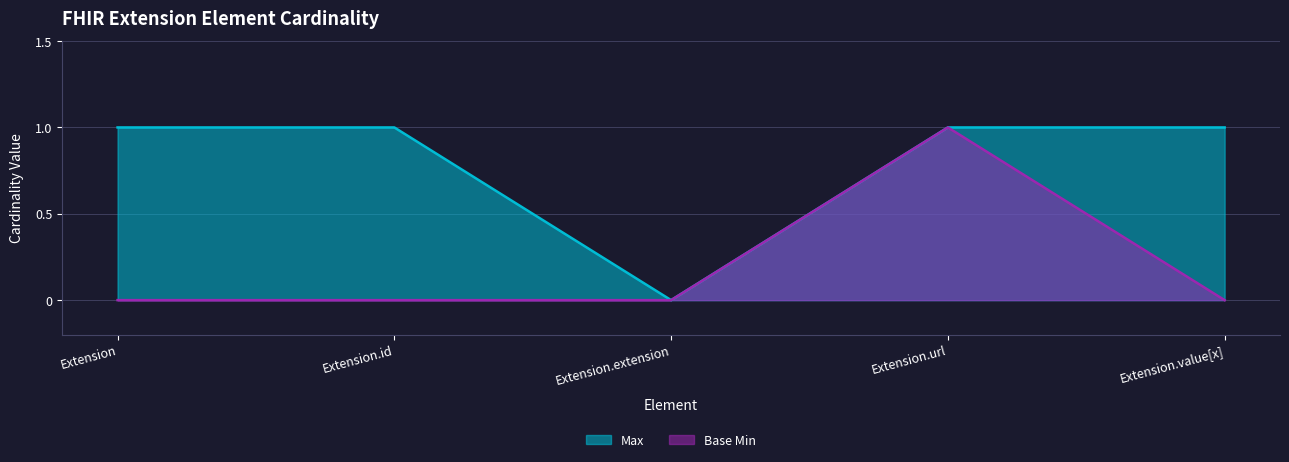

What is the label of the 1st point from the right?

Extension.value[x]